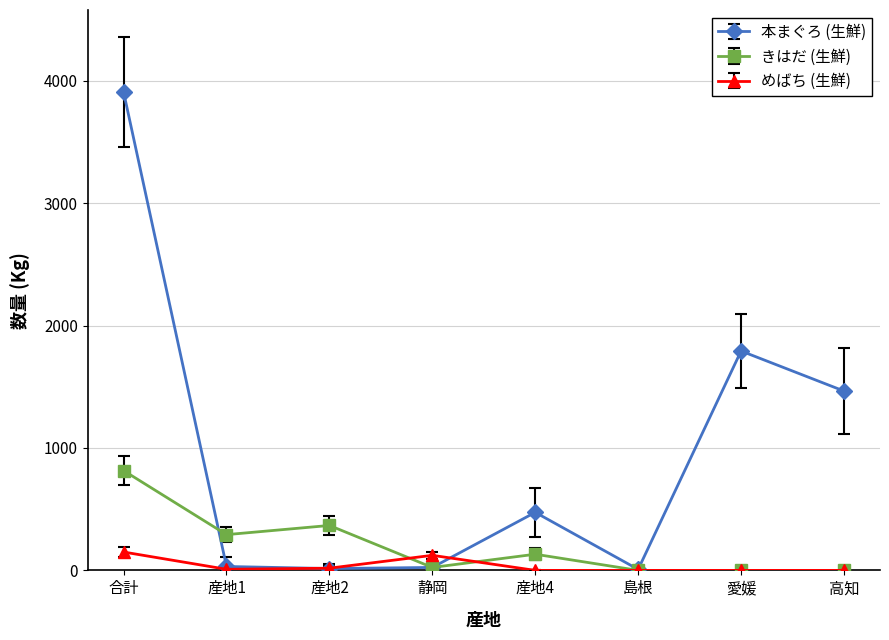

What is the difference between the highest and lowest values at 合計?

3757